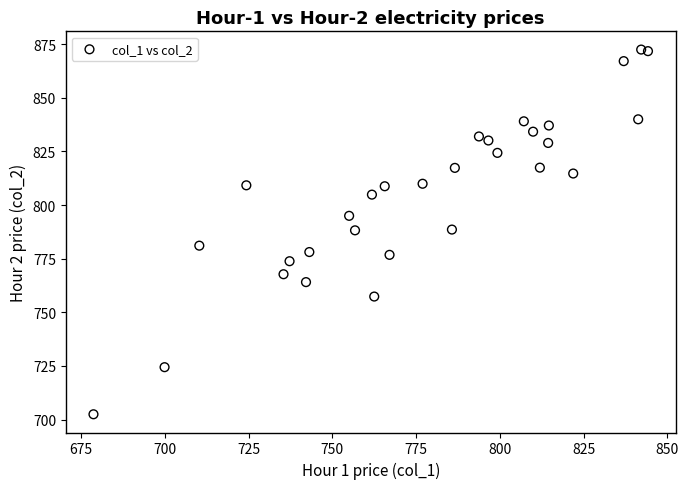

What is the range of X values (max minus min)?

165.4